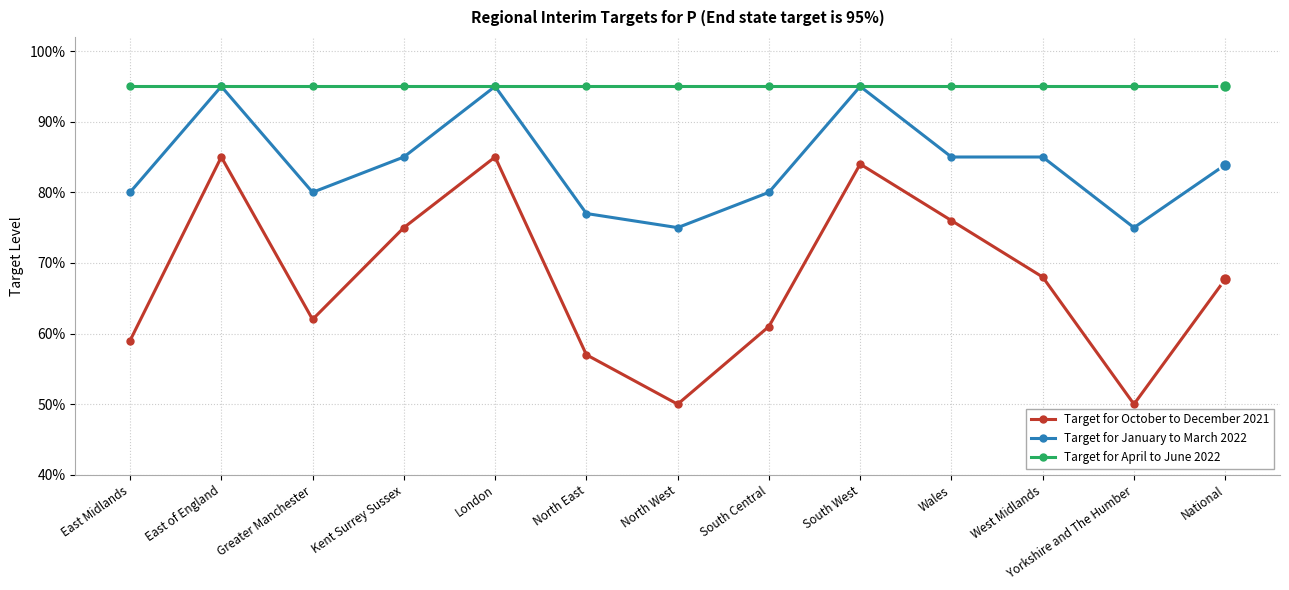

What are all the series names shown in the legend?

Target for October to December 2021, Target for January to March 2022, Target for April to June 2022